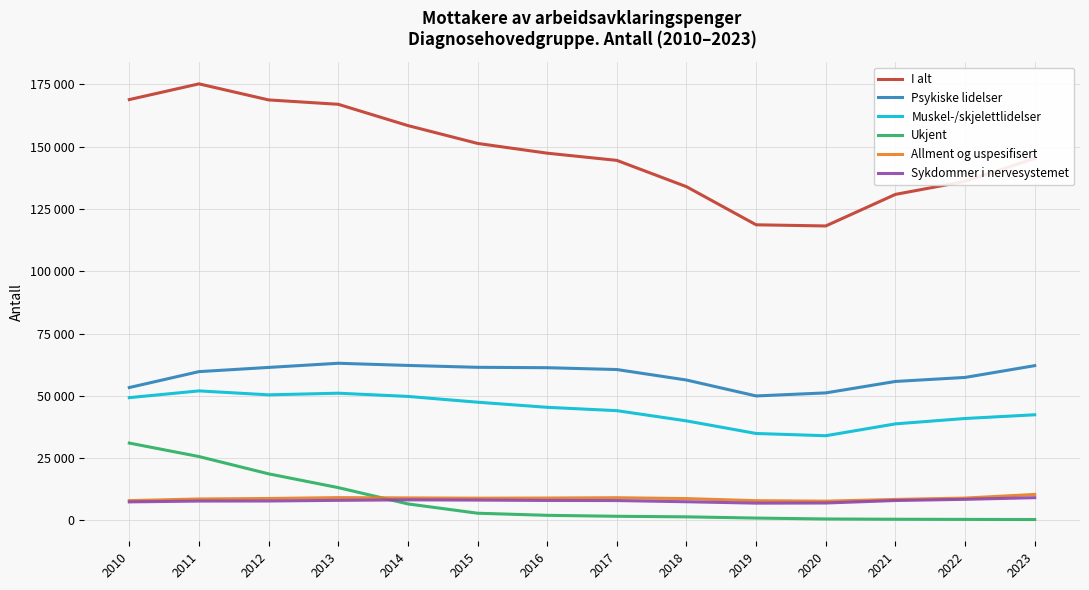

Where does the Sykdommer i nervesystemet series first go above 7928?

2013